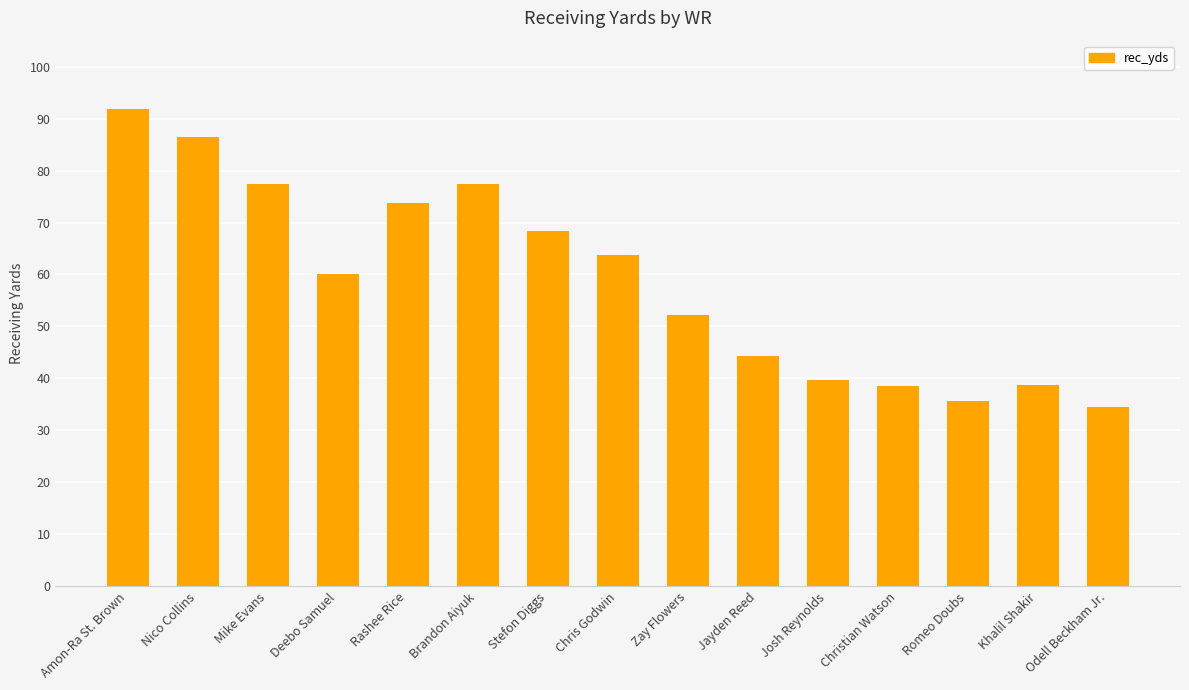

Which category has the lowest value across all series?

Odell Beckham Jr.